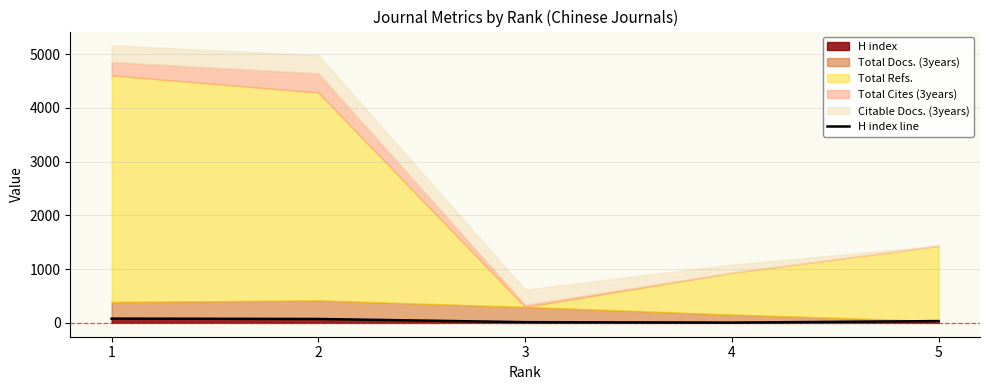

What is the value of the 5th point from the left?

33